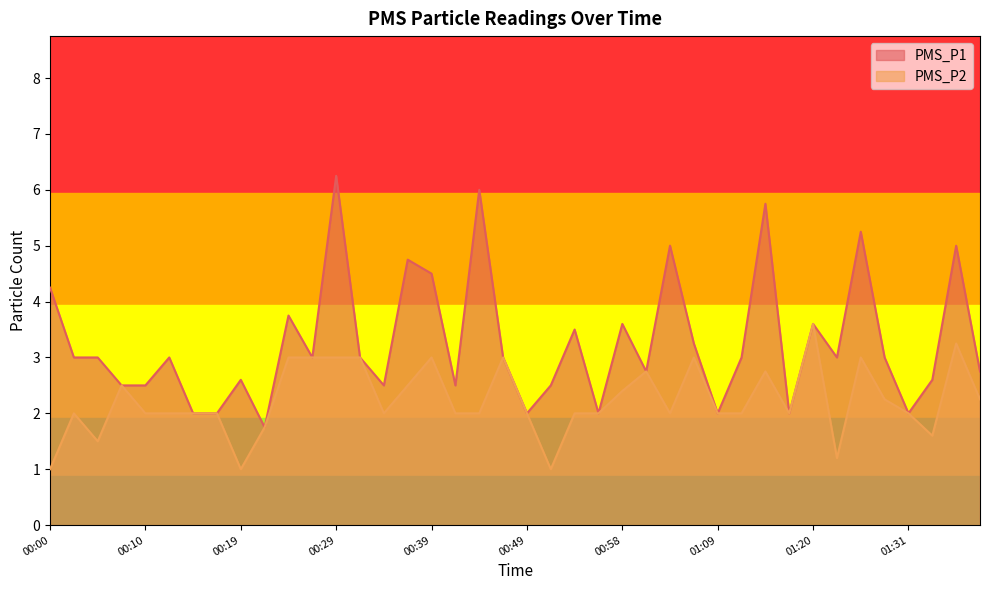

At how many categories does at least one series exceed 1?

40